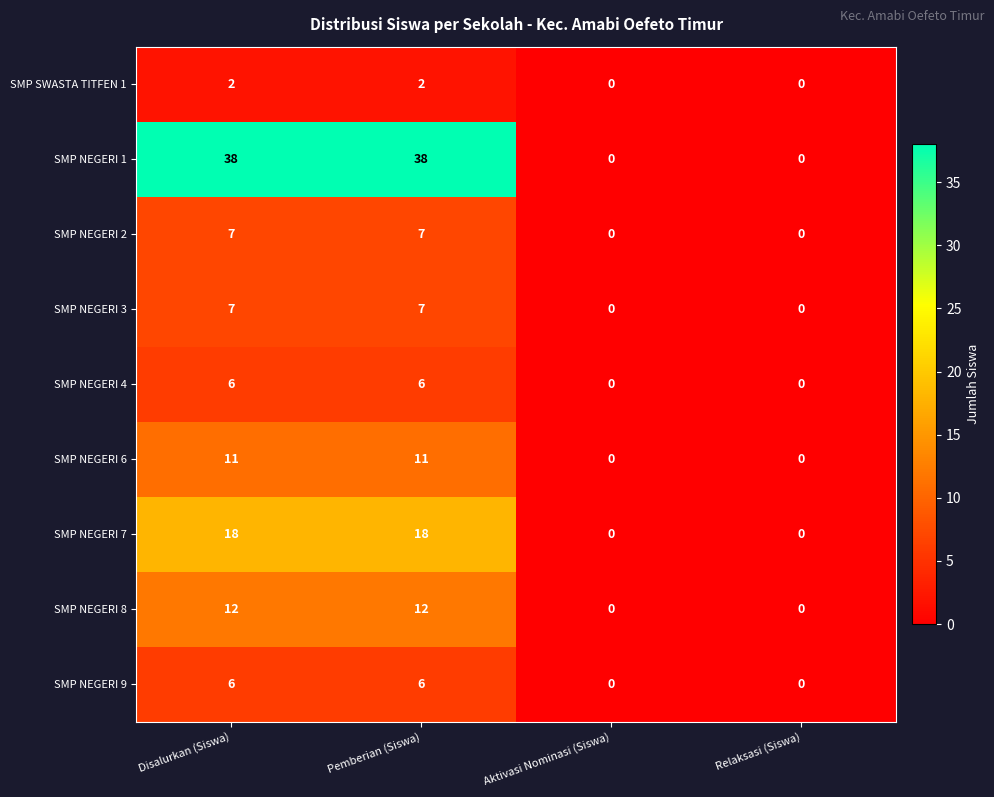

Is it true that SMP NEGERI 1 equals 38 at Disalurkan (Siswa)?

True